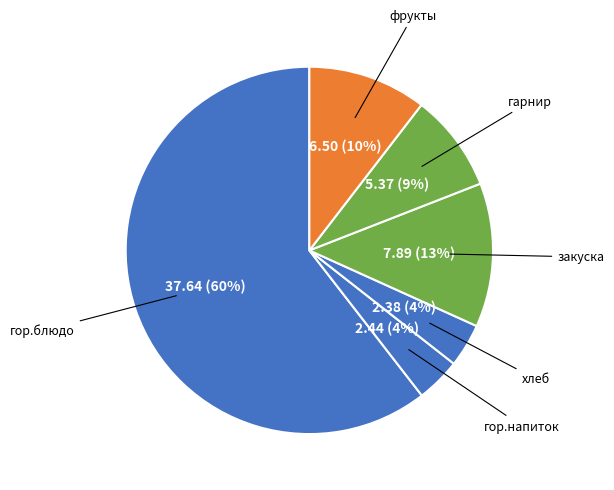

How many segments does this pie chart have?

6